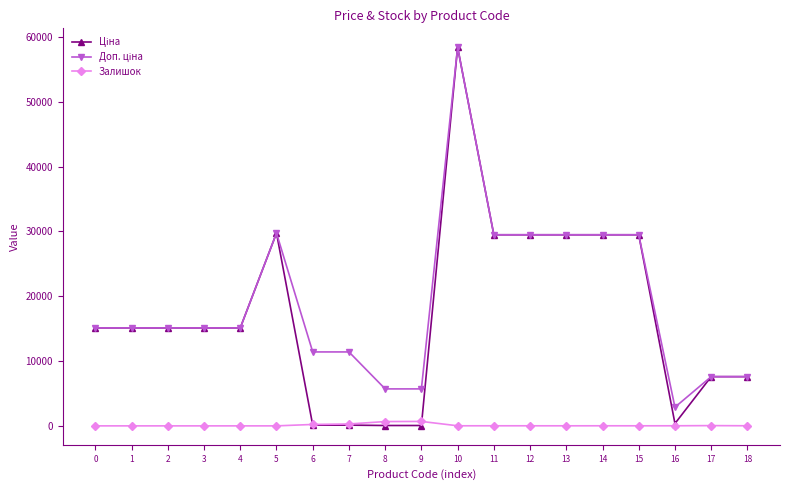

At which category is the sum across all series the highest?

10